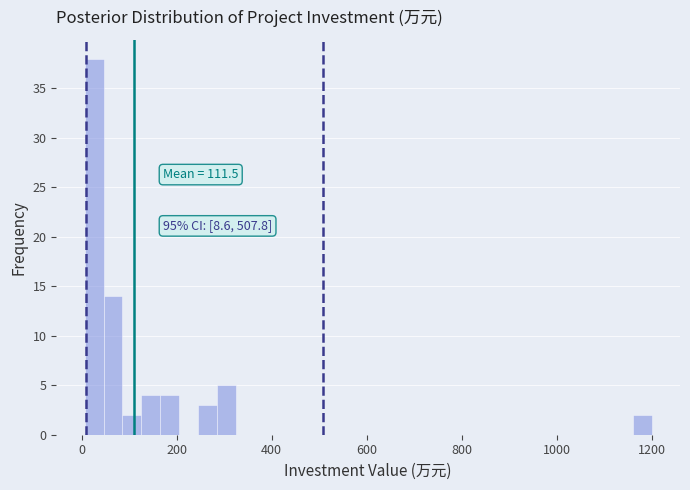

Around what value on the x-axis is the tallest bar? Give the approximate position of its centre, as read against the axis.

20